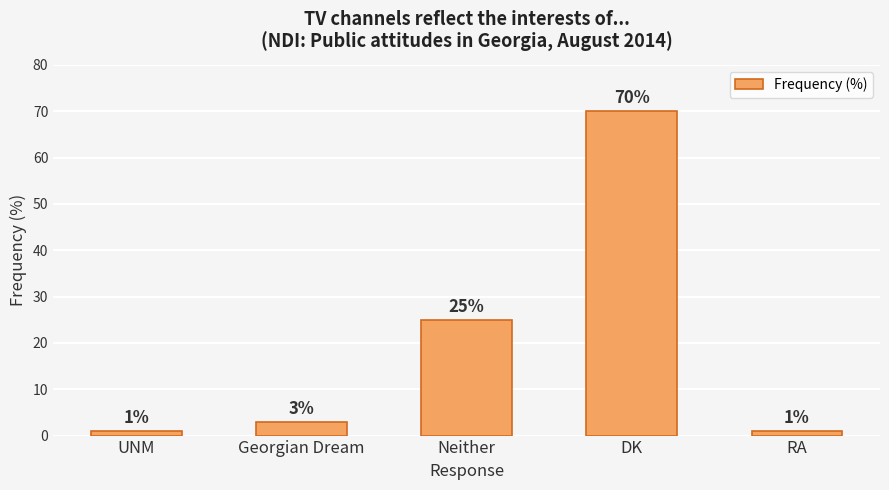

What is the difference between the values at Georgian Dream and Neither?

22